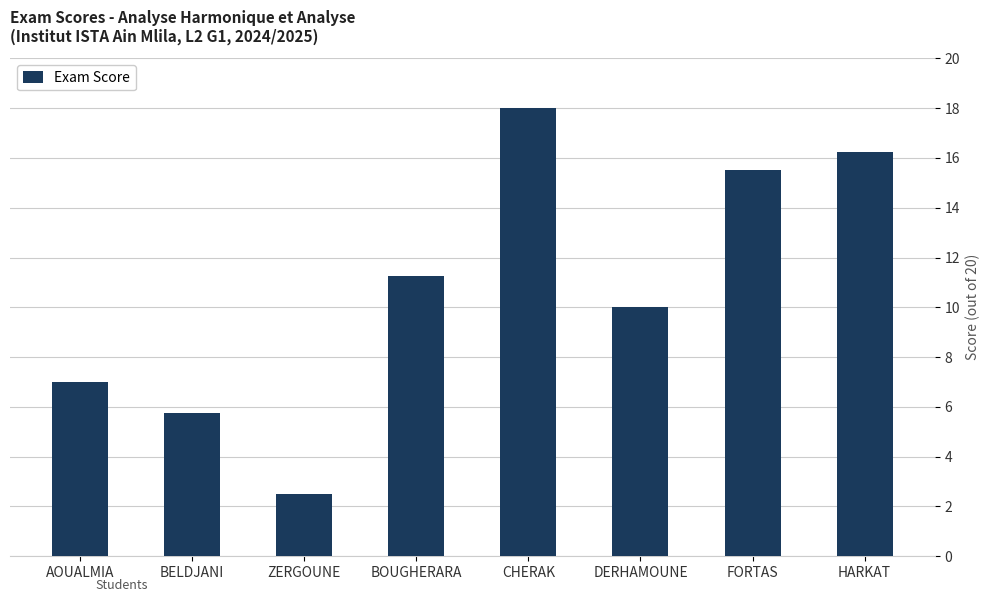

At which label is the value closest to 10?

DERHAMOUNE